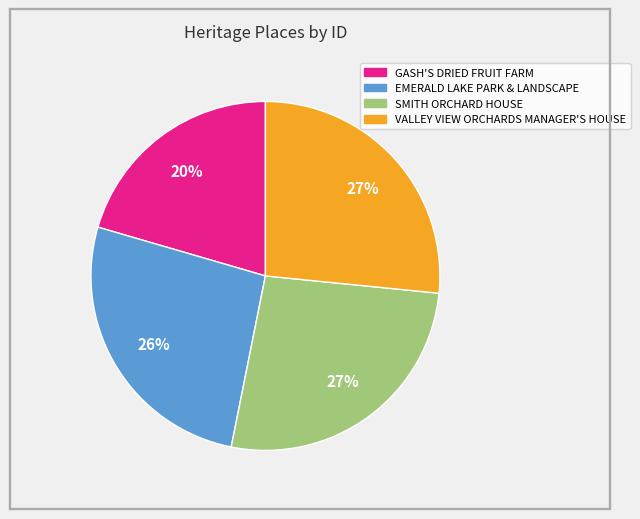

Approximately how many times larger is the value at EMERALD LAKE PARK & LANDSCAPE compared to VALLEY VIEW ORCHARDS MANAGER'S HOUSE?

1.0